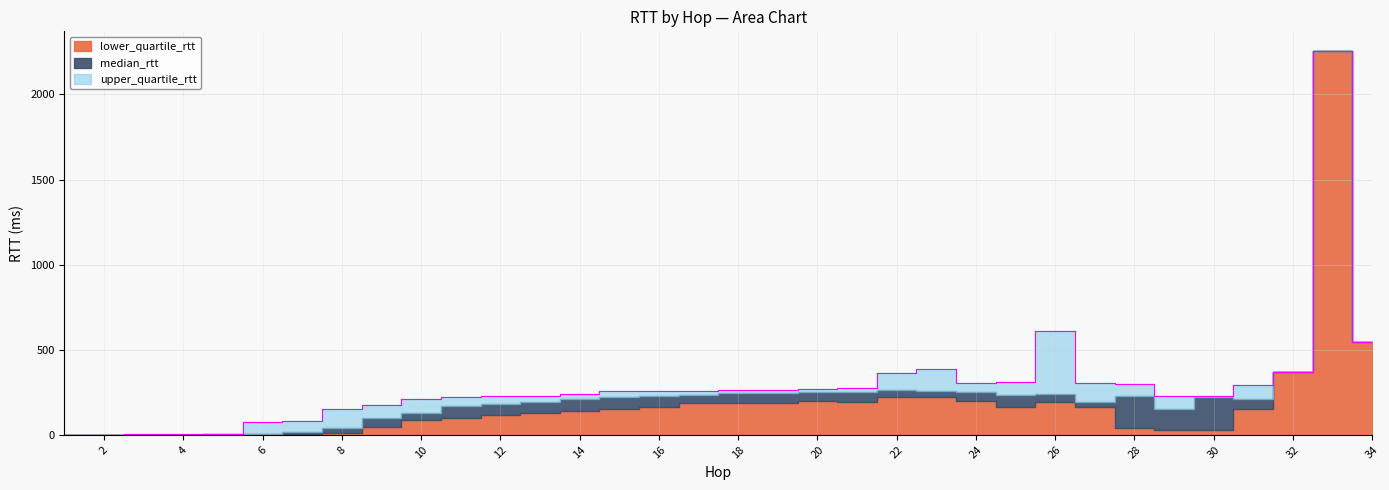

What is the difference between the median_rtt values at 15 and 29?

72.4